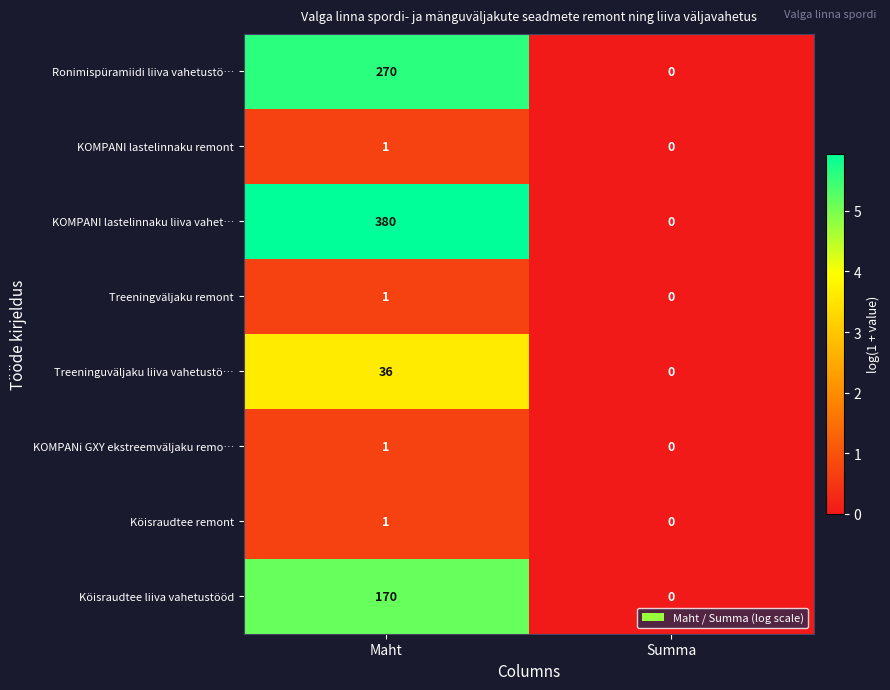

Reading left to right, extract all data points from this chart.

Ronimispüramiidi liiva vahetustö…: 270	0
KOMPANI lastelinnaku remont: 1	0
KOMPANI lastelinnaku liiva vahet…: 380	0
Treeningväljaku remont: 1	0
Treeninguväljaku liiva vahetustö…: 36	0
KOMPANi GXY ekstreemväljaku remo…: 1	0
Köisraudtee remont: 1	0
Köisraudtee liiva vahetustööd: 170	0